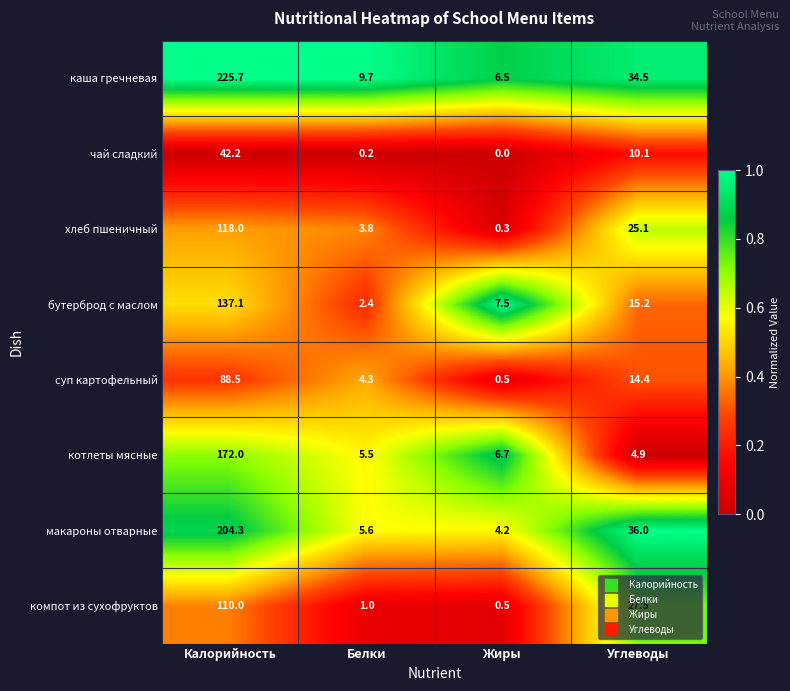

Which category has the highest value in the котлеты мясные series?

Калорийность